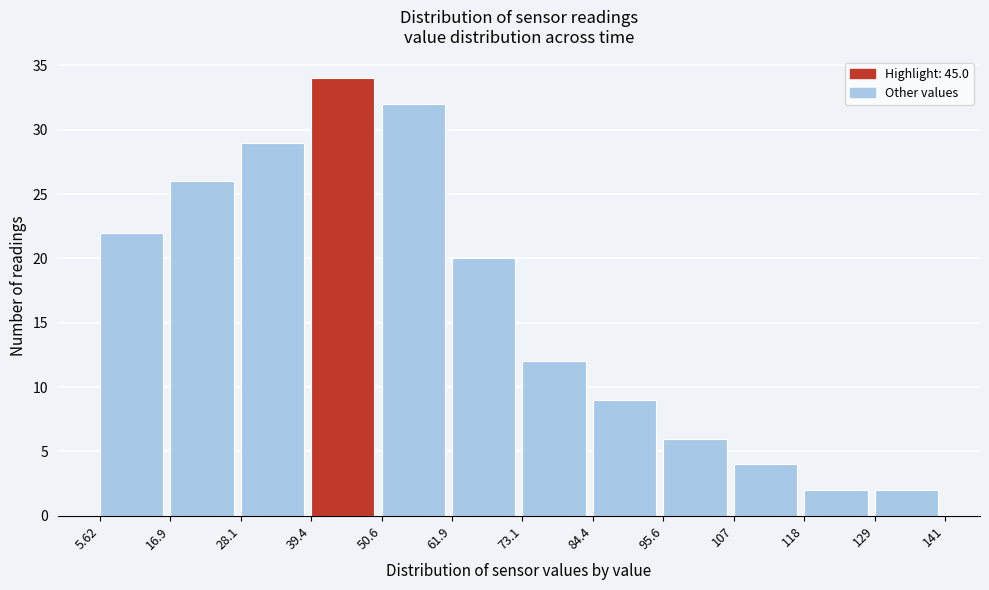

Reading left to right, transcribe this chart: for each bar, give the range it covers on the x-axis and its height. The values are not printed on the chart, so give them approximately, as read against the axis.

5.62 to 16.9: 22
16.9 to 28.1: 26
28.1 to 39.4: 29
39.4 to 50.6: 34
50.6 to 61.9: 32
61.9 to 73.1: 20
73.1 to 84.4: 12
84.4 to 95.6: 9
95.6 to 107: 6
107 to 118: 4
118 to 129: 2
129 to 141: 2